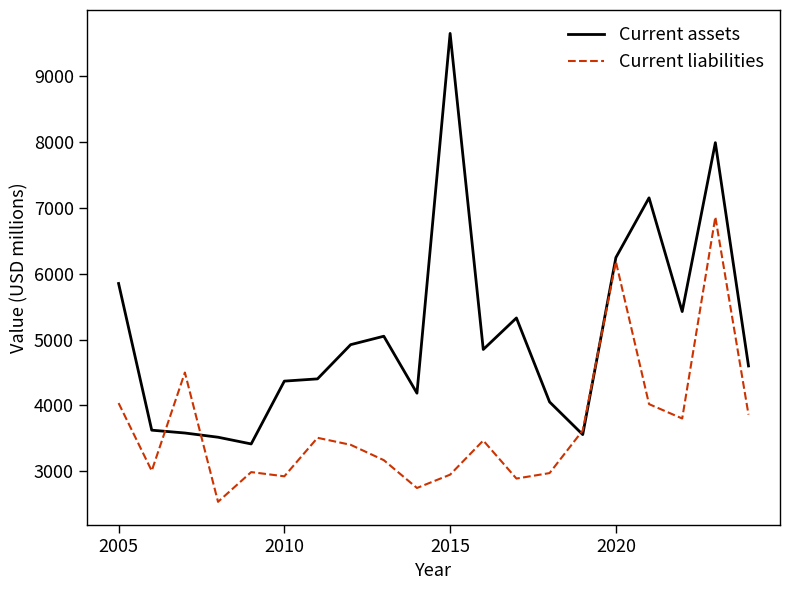

What is the lowest value of the Current liabilities series?

2538